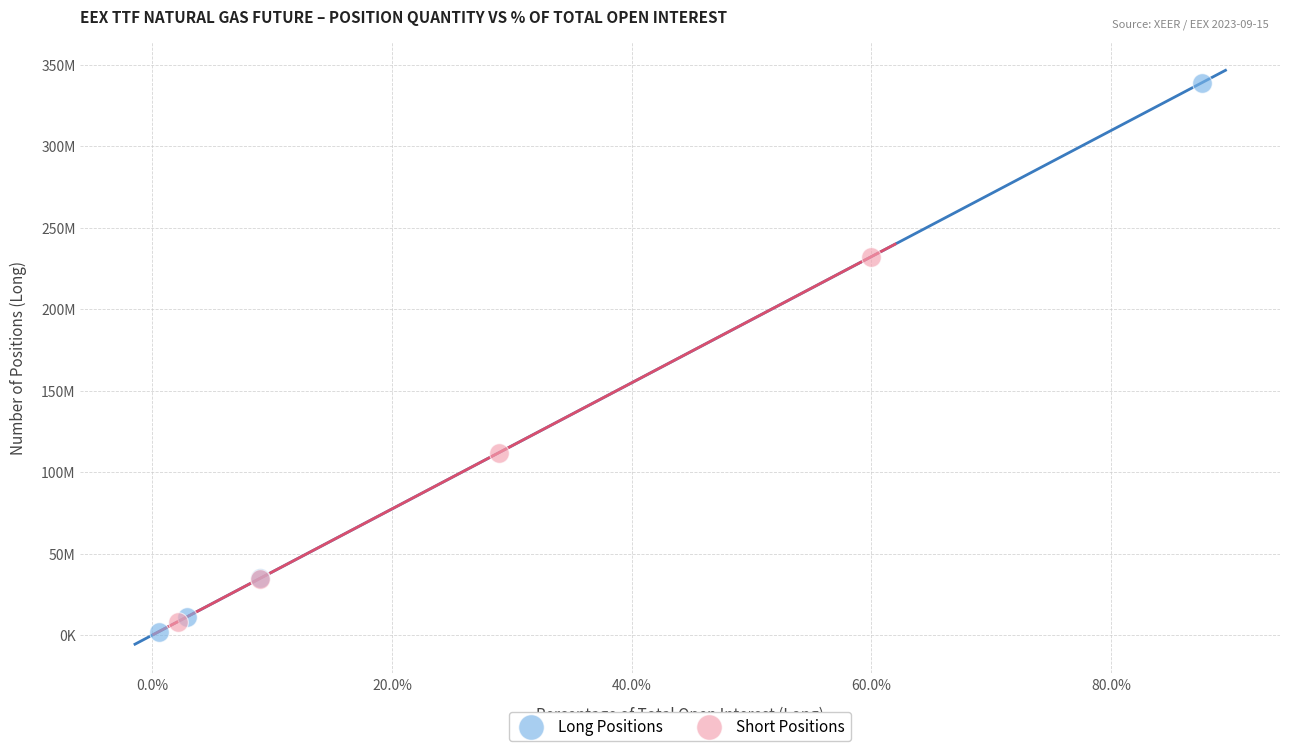

What are all the series names shown in the legend?

Long Positions, Short Positions